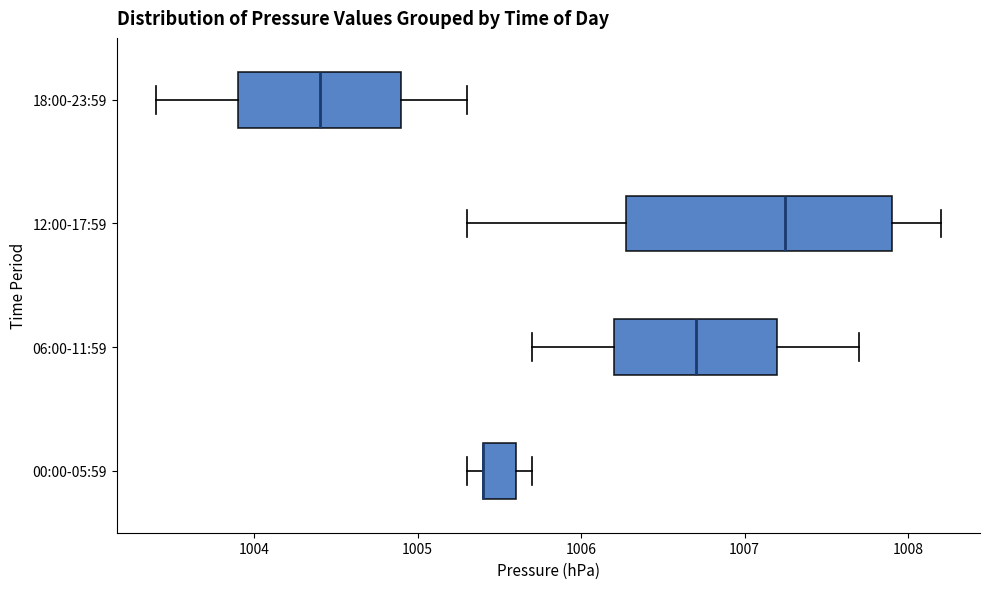

Which box is the widest, from its left edge to its right edge?

12:00-17:59